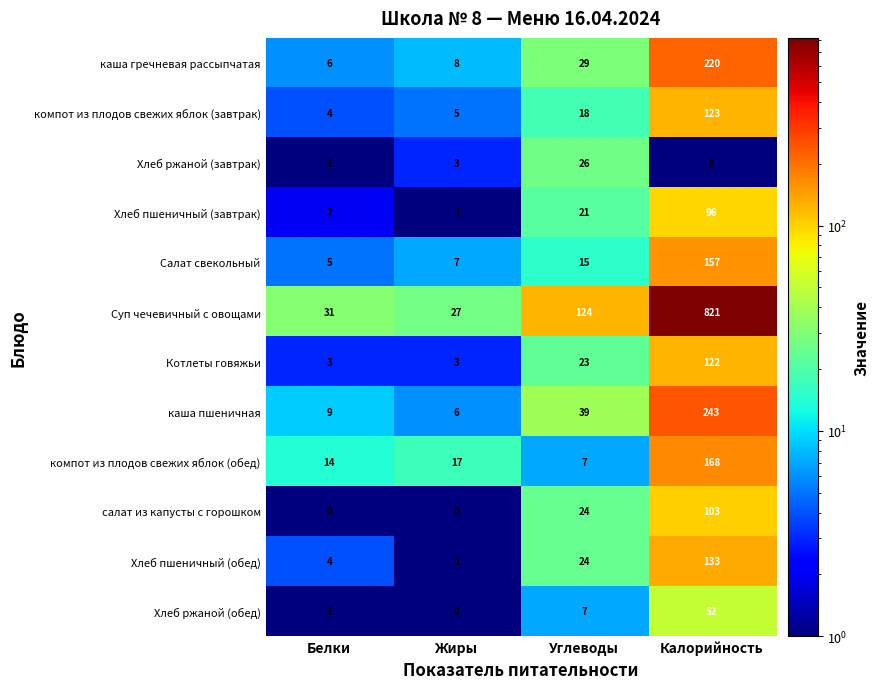

The value of Хлеб пшеничный (завтрак) at Углеводы is 21. True or false?

True